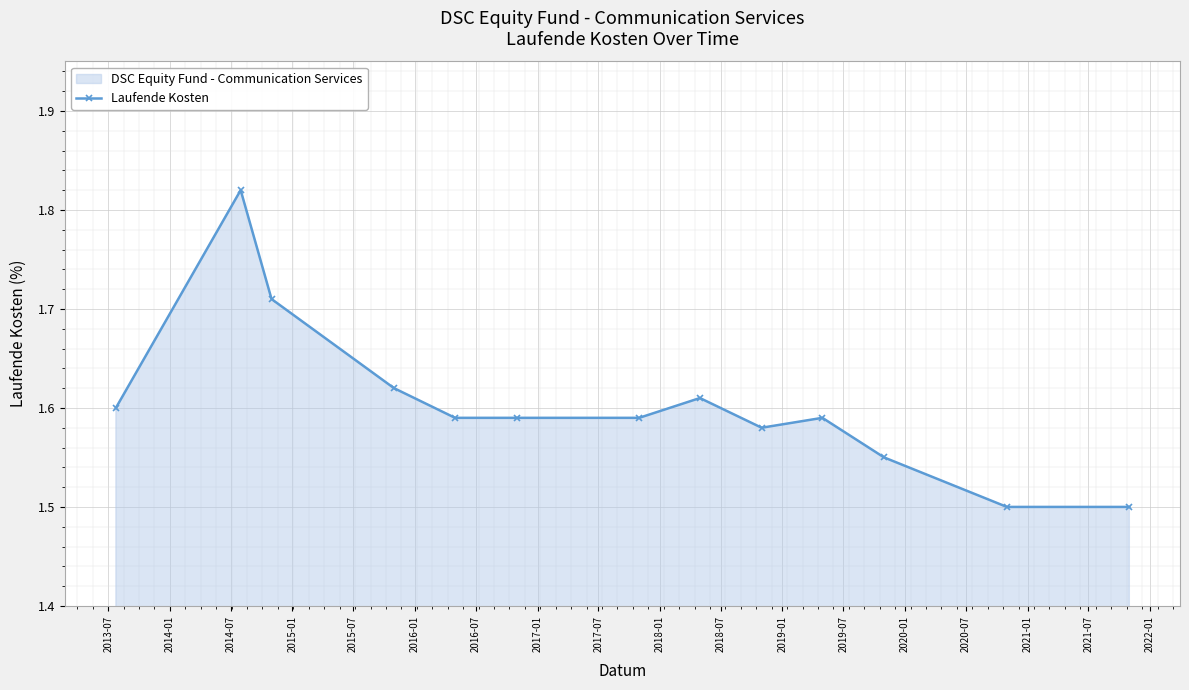

How many points are lower than both their immediate neighbors (excluding endpoints)?

1